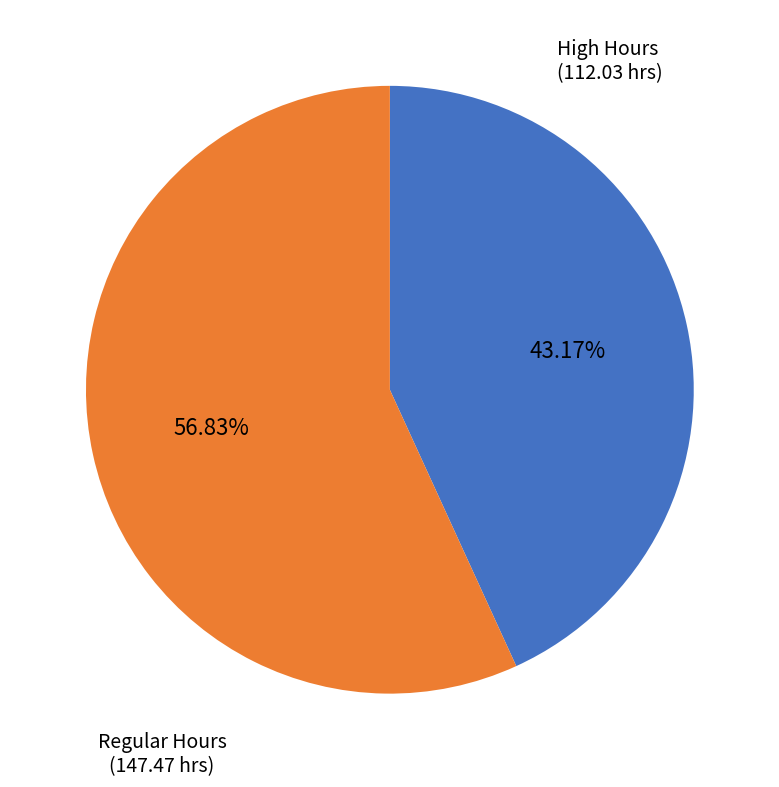

Does Regular Hours represent more than half of the total?

Yes